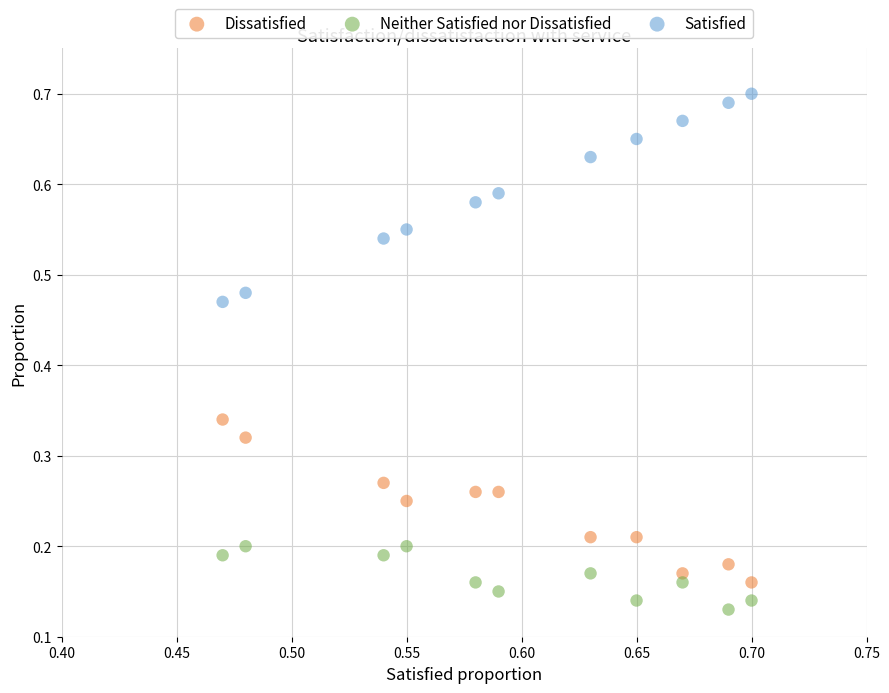

Which series reaches the maximum Y coordinate?

Satisfied